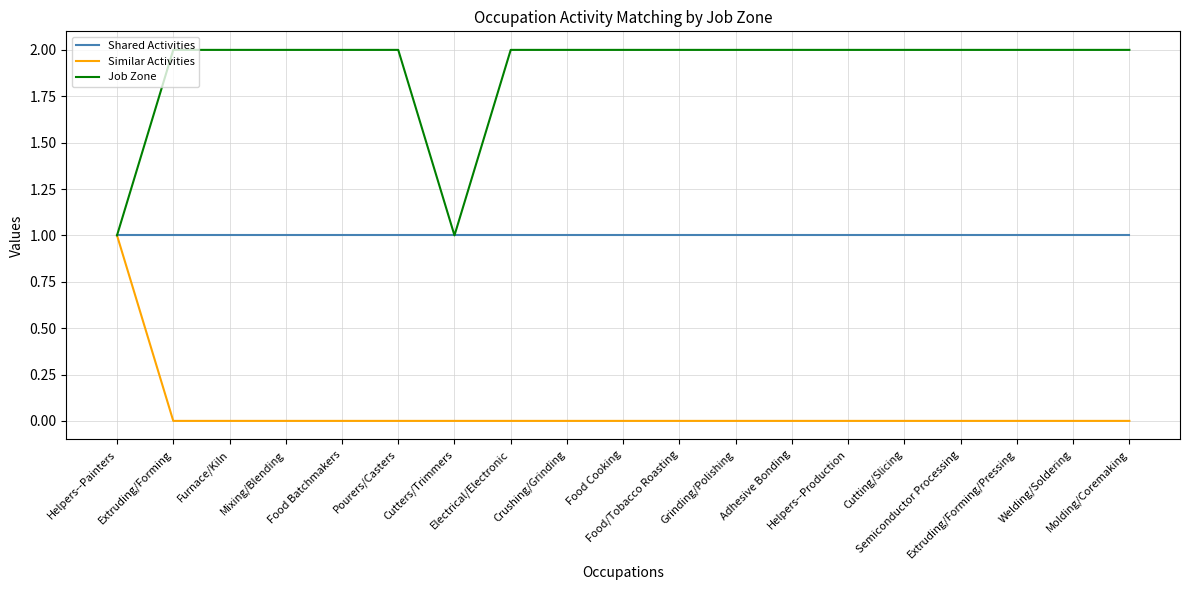

Reading right to left, transcribe all the data shown in this chart.

Shared Activities: 1	1	1	1	1	1	1	1	1	1	1	1	1	1	1	1	1	1	1
Similar Activities: 0	0	0	0	0	0	0	0	0	0	0	0	0	0	0	0	0	0	1
Job Zone: 2	2	2	2	2	2	2	2	2	2	2	2	1	2	2	2	2	2	1